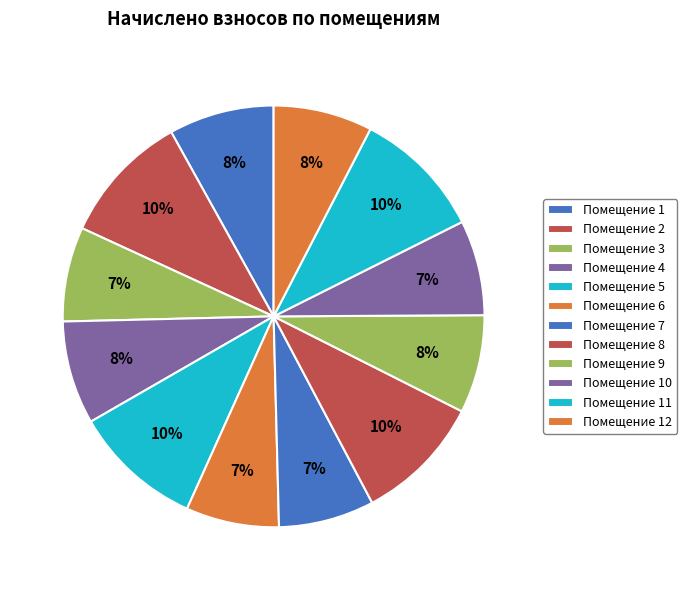

Which category has the smallest portion of the pie?

6